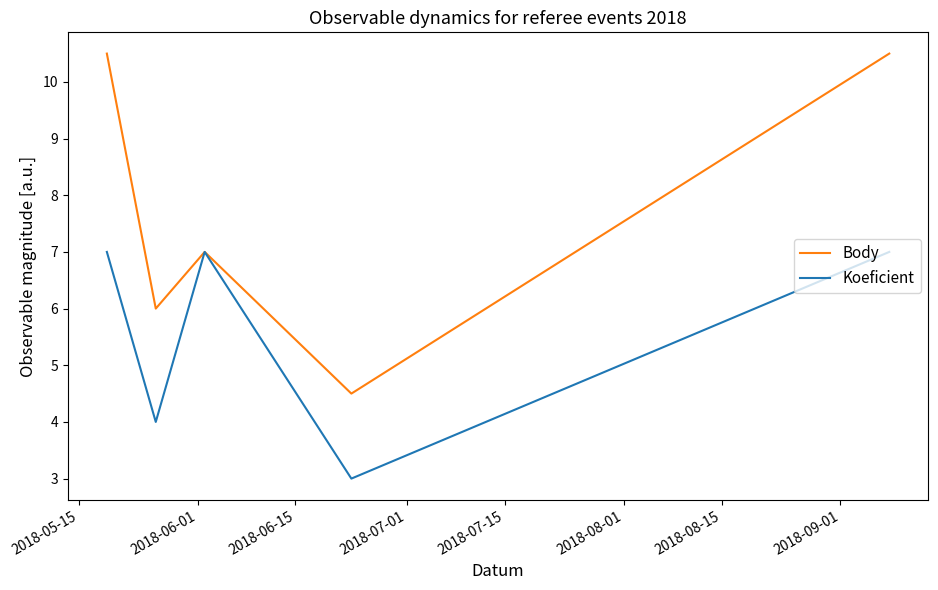

Count the number of data series in this chart.

2